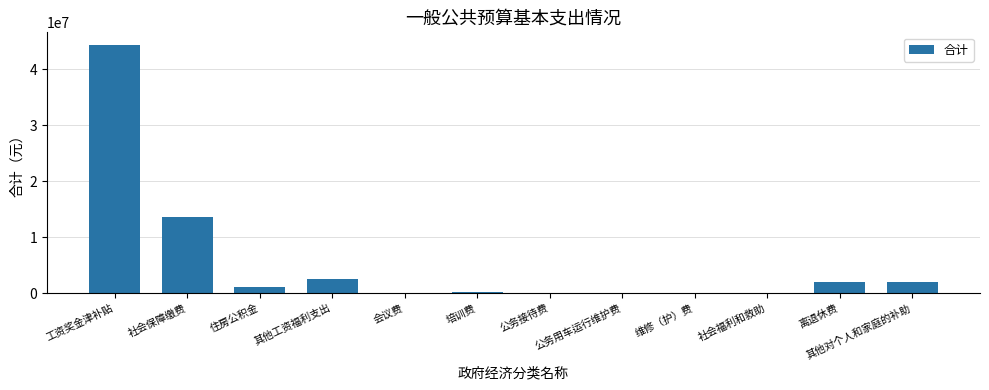

What is the change in value from 社会保障缴费 to 住房公积金?

-12475250.1